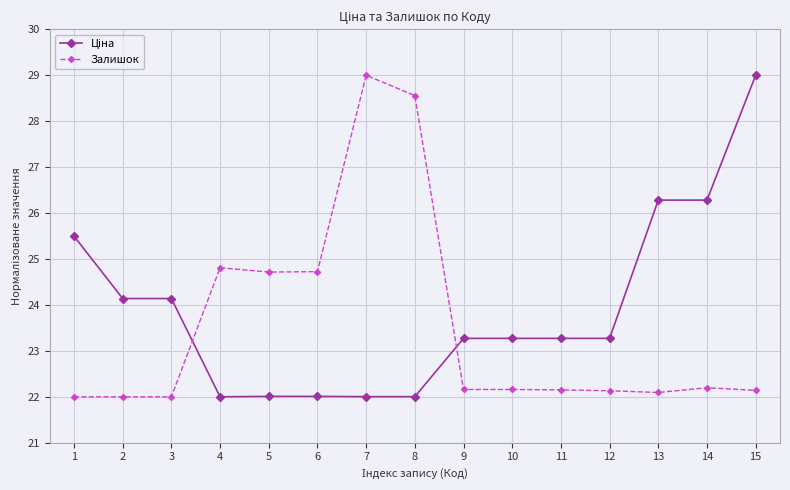

What is the average value of the Залишок series?

23.5